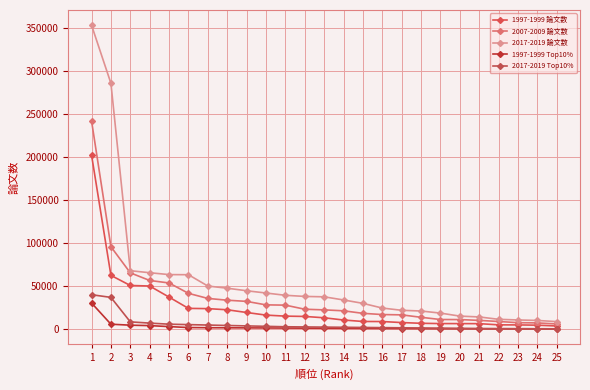

Reading left to right, list all the values displayed in this chart.

1997-1999 論文数: 1=202446.2	2=62683.7	3=50930.9	4=50325.2	5=37436.4	6=24350.1	7=24062.0	8=22730.8	9=19575.3	10=16543.5	11=15352.1	12=14991.1	13=13435.0	14=10838.8	15=9138.2	16=9076.7	17=7888.9	18=7031.6	19=6714.6	20=6673.5	21=6609.4	22=5233.4	23=5140.3	24=4848.6	25=3909.8
2007-2009 論文数: 1=242115.3	2=95939.4	3=65612.5	4=56758.3	5=53854.2	6=41800.9	7=35911.4	8=33845.7	9=32467.2	10=28429.7	11=28113.2	12=23364.7	13=22608.9	14=21538.7	15=18593.6	16=17186.8	17=16824.4	18=13997.2	19=11416.0	20=11368.2	21=10403.1	22=9129.2	23=7755.7	24=7470.9	25=6253.4
2017-2019 論文数: 1=353174.3	2=285717.2	3=68091.4	4=65742.2	5=63574.7	6=63434.9	7=50285.6	8=47772.5	9=44815.2	10=42187.8	11=39544.0	12=38226.1	13=37781.7	14=34140.5	15=30176.5	16=24729.7	17=22132.0	18=21280.7	19=18869.2	20=15372.2	21=14412.7	22=11663.5	23=10896.9	24=10340.0	25=8962.2
1997-1999 Top10%: 1=30610.2	2=5973.1	3=4847.0	4=4335.7	5=3200.0	6=2100.0	7=1900.0	8=1800.0	9=1700.0	10=1600.0	11=1500.0	12=1400.0	13=1300.0	14=1200.0	15=1100.0	16=1000.0	17=900.0	18=800.0	19=700.0	20=650.0	21=600.0	22=550.0	23=500.0	24=450.0	25=400.0
2017-2019 Top10%: 1=40219.3	2=37123.6	3=8686.9	4=7247.7	5=6000.0	6=5500.0	7=5000.0	8=4500.0	9=4000.0	10=3500.0	11=3000.0	12=2800.0	13=2600.0	14=2400.0	15=2200.0	16=2000.0	17=1800.0	18=1600.0	19=1400.0	20=1200.0	21=1000.0	22=900.0	23=800.0	24=700.0	25=600.0